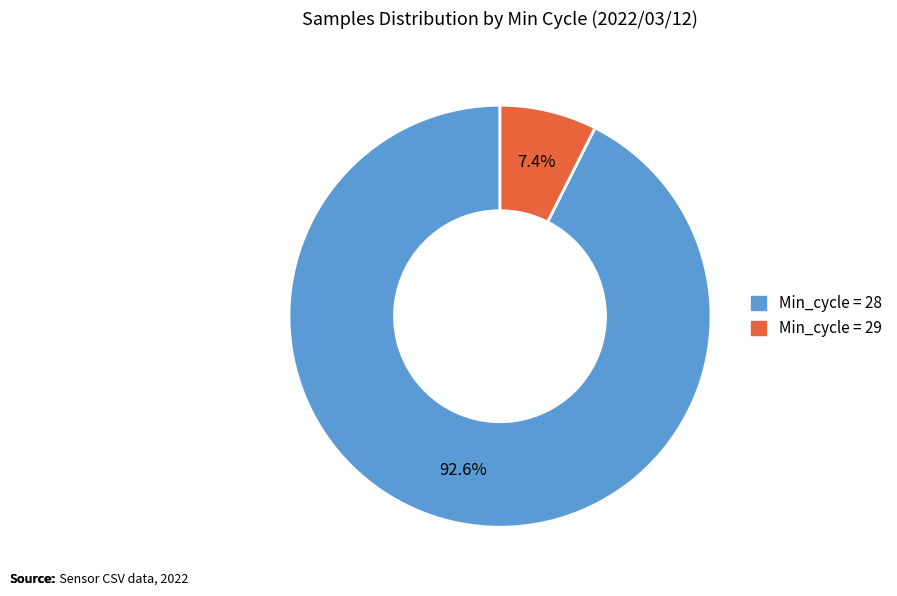

Is there any slice that represents more than half of the pie?

Yes